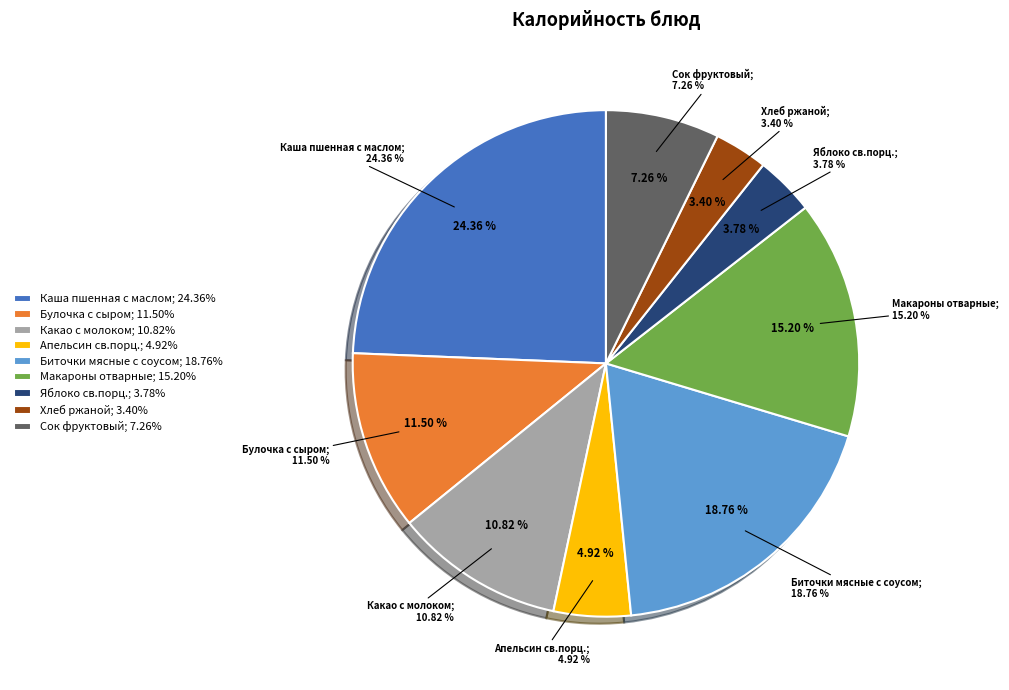

Count the number of slices in the pie.

9